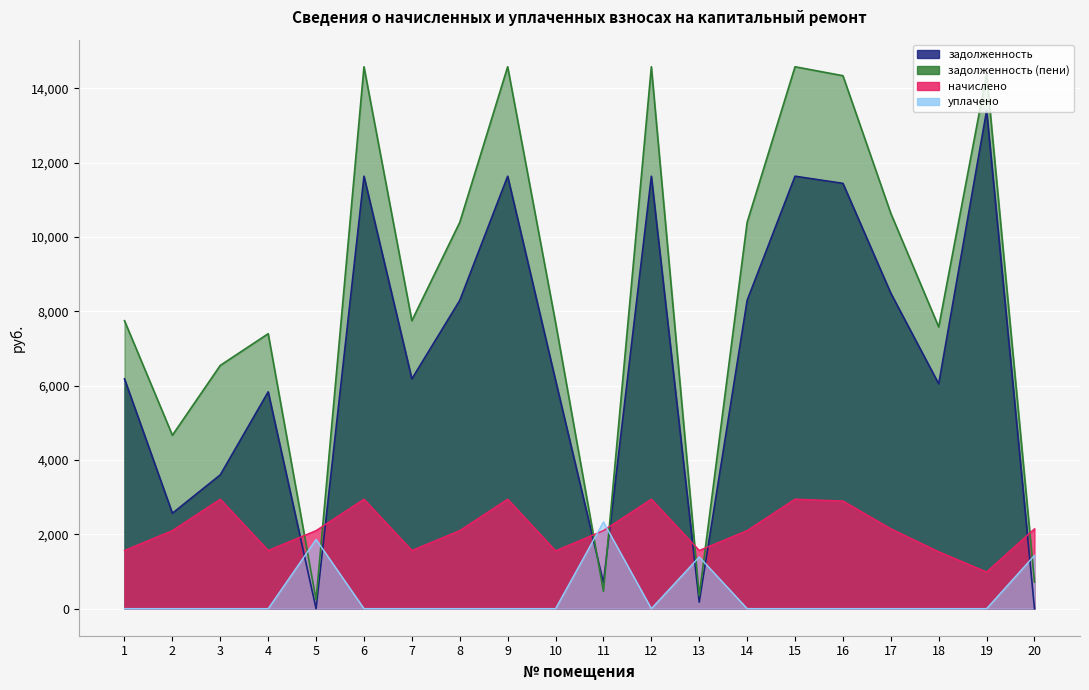

The value of начислено at 5 is 3039.2. True or false?

False